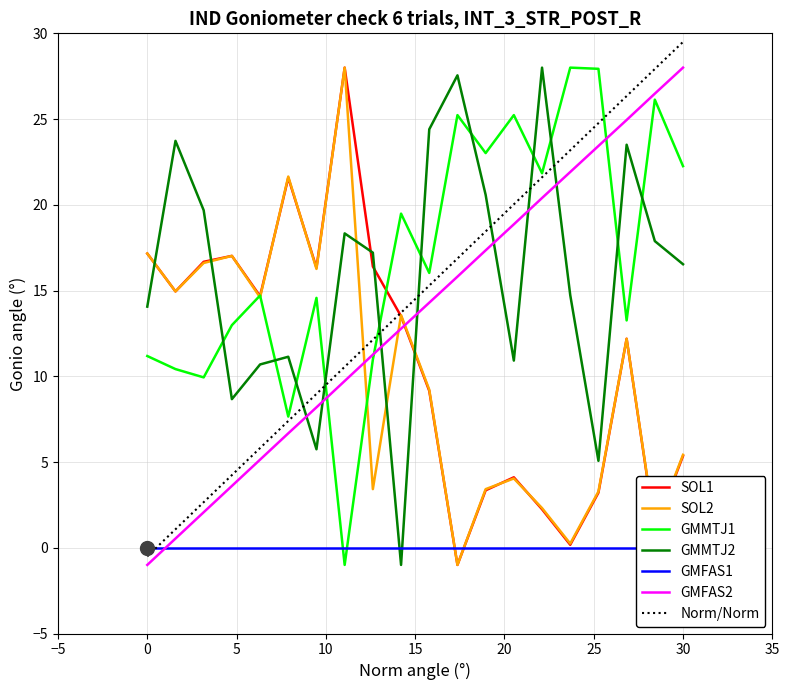

What is the highest value of the GMMTJ1 series?

28.0